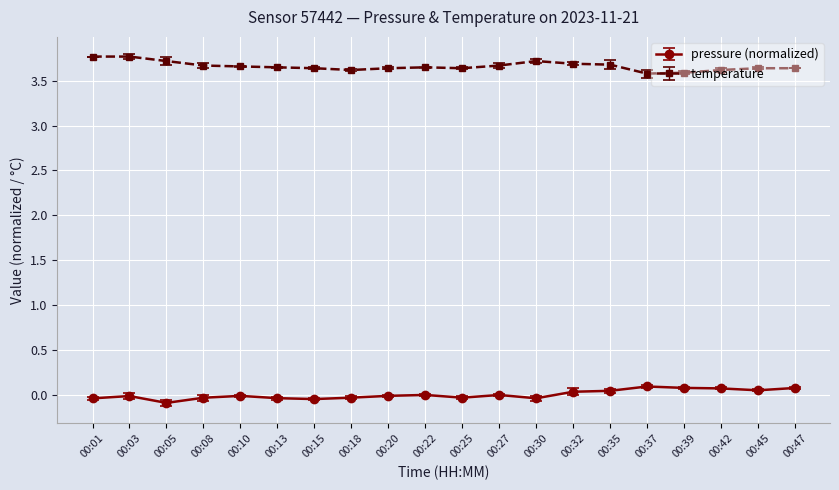

What is the greatest value displayed?

3.8